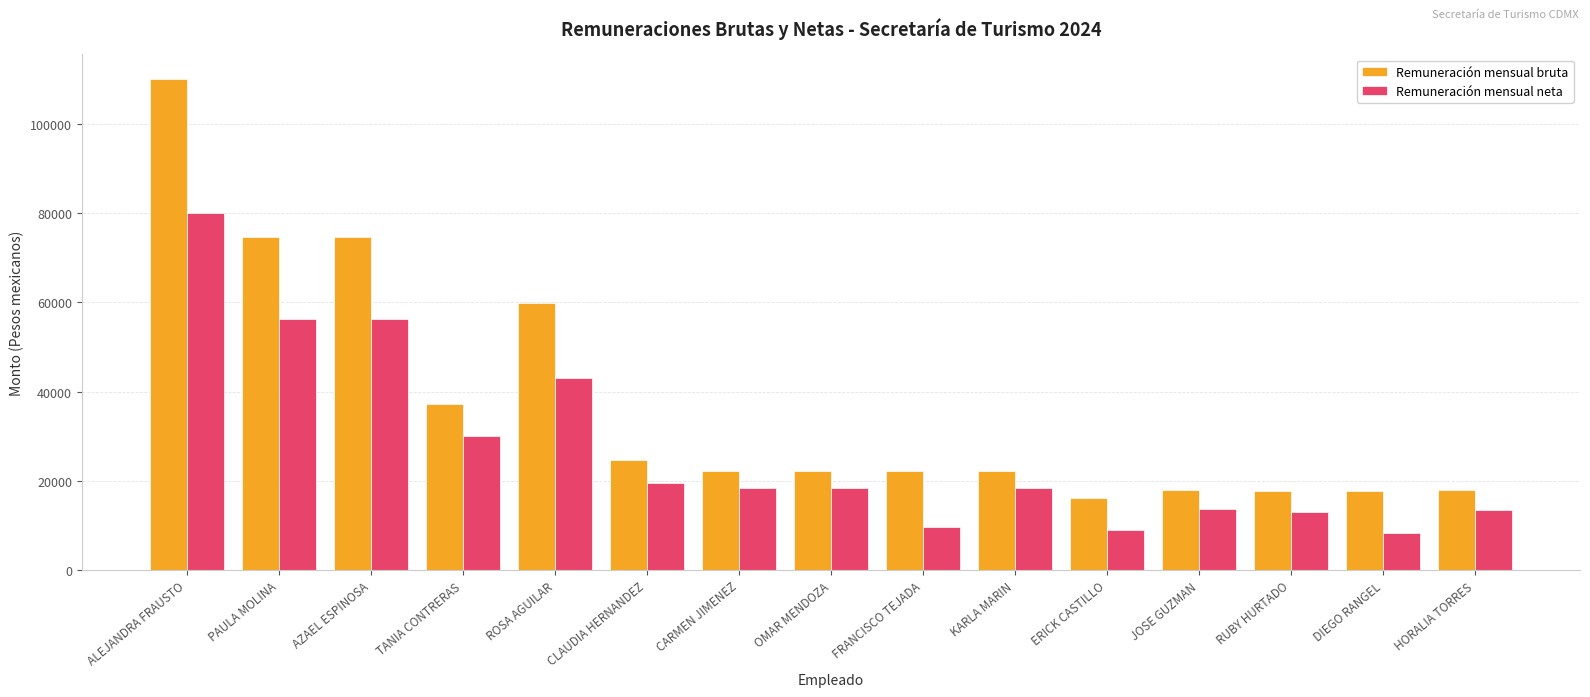

Is the value of Remuneración mensual neta at OMAR MENDOZA greater than the value of Remuneración mensual bruta at ERICK CASTILLO?

Yes